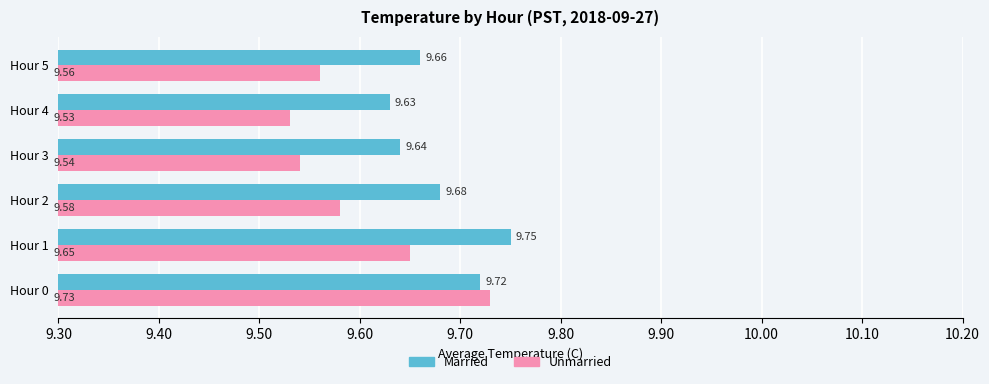

What is the minimum value for Unmarried?

9.5